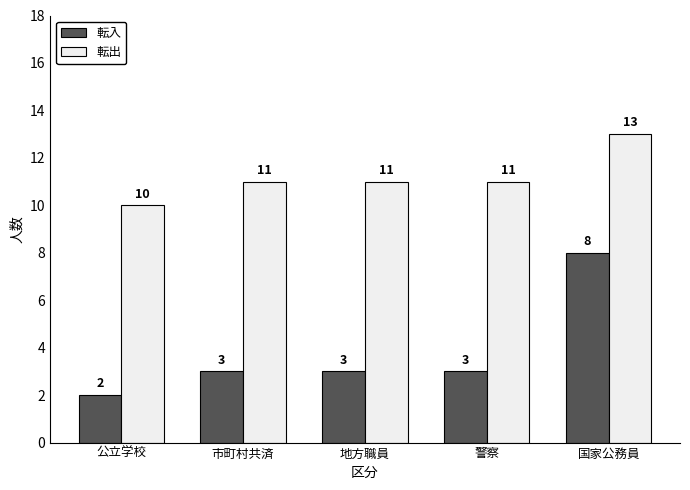

Which series has the largest range (max minus min)?

転入